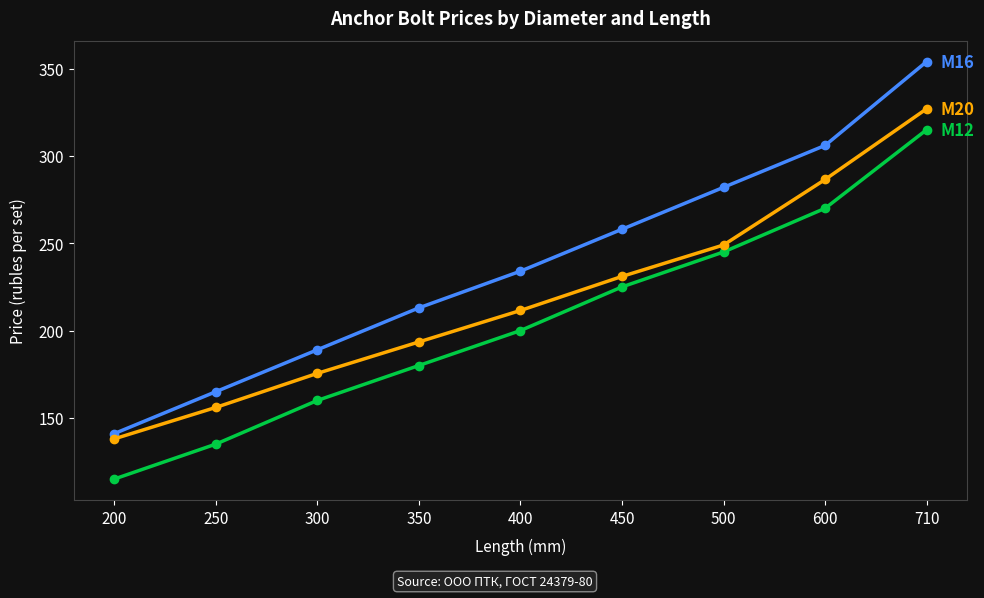

What is the maximum value shown in the chart?

354.0